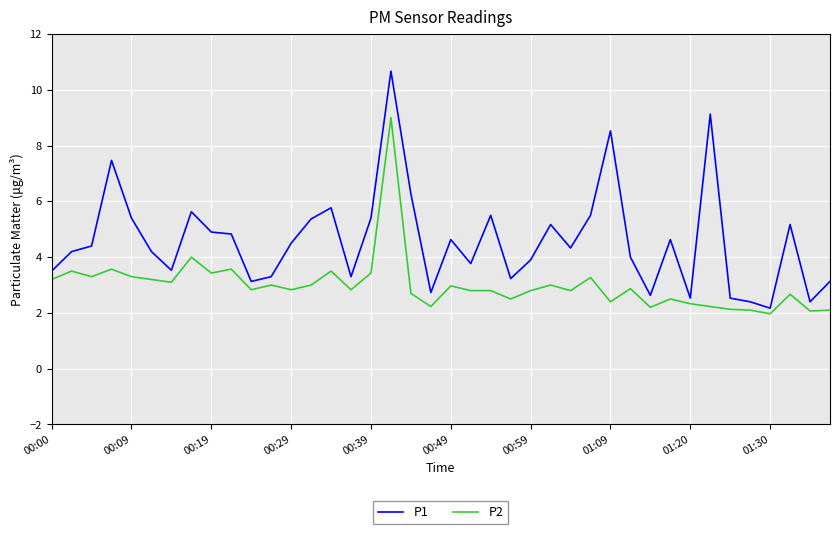

True or false: P1 has more than 1 interior local peaks.

True